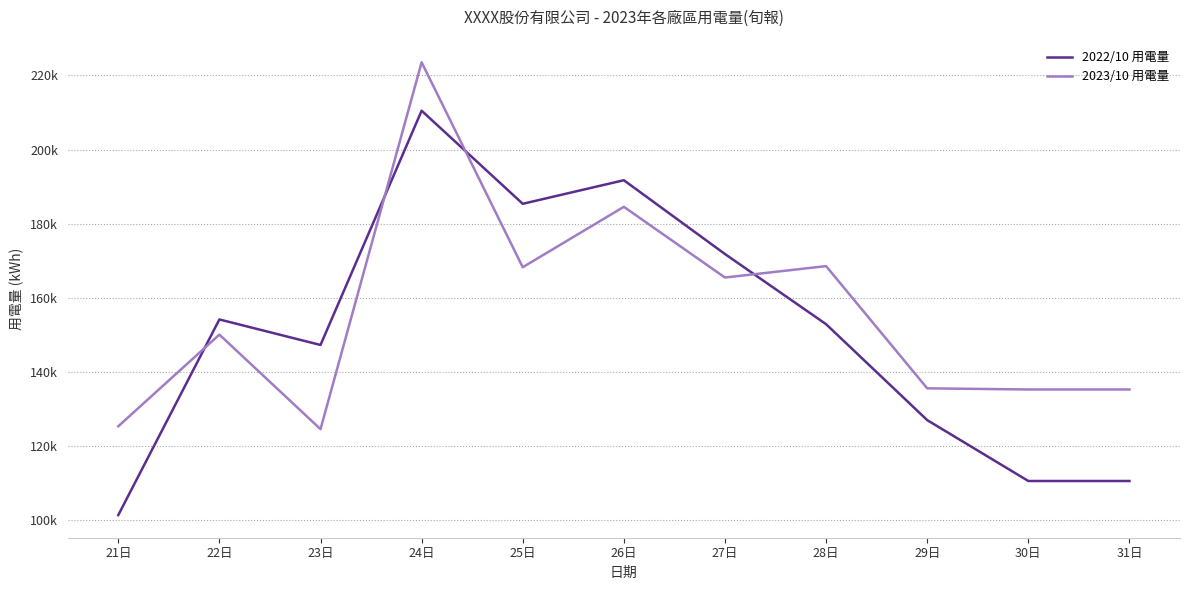

Is this an area chart (filled region under the line)?

No